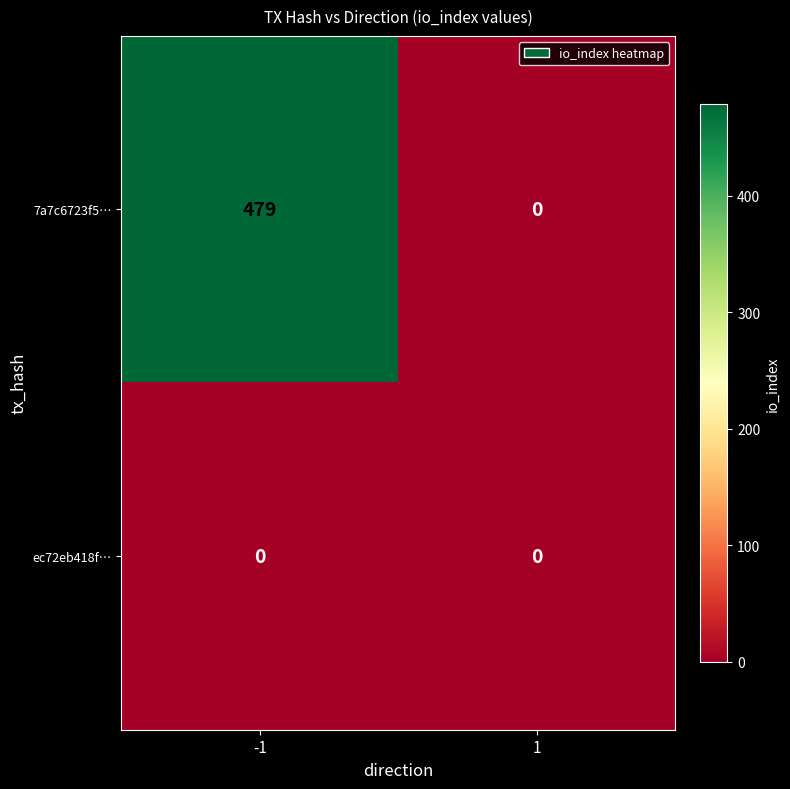

Which series changed the most between -1 and 1?

7a7c6723f5…